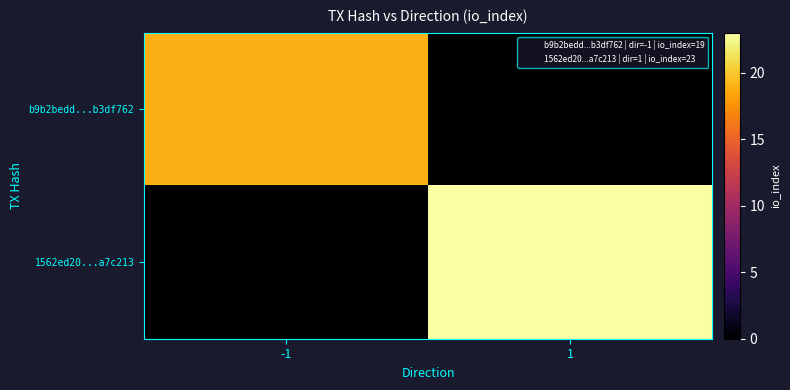

Reading left to right, extract all data points from this chart.

b9b2bedd...b3df762: -1=19	1=0
1562ed20...a7c213: -1=0	1=23